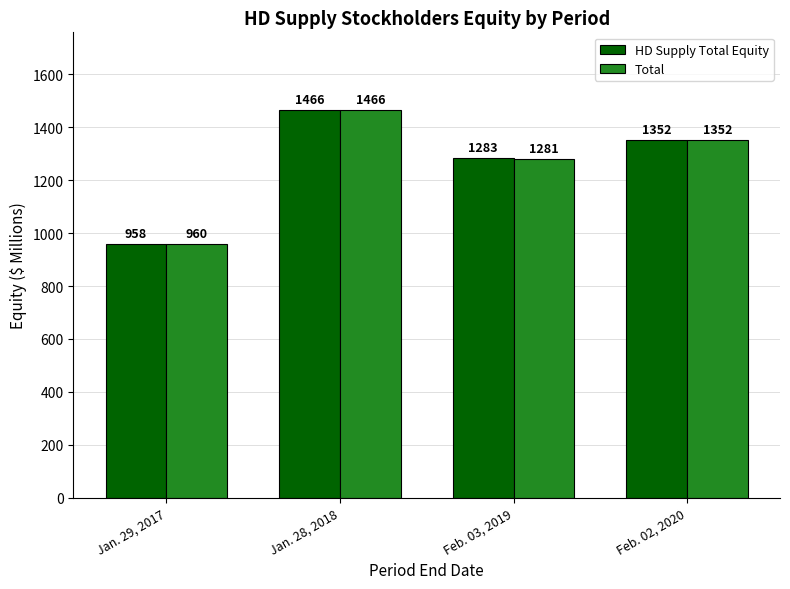

How many bars are there in each group?

2